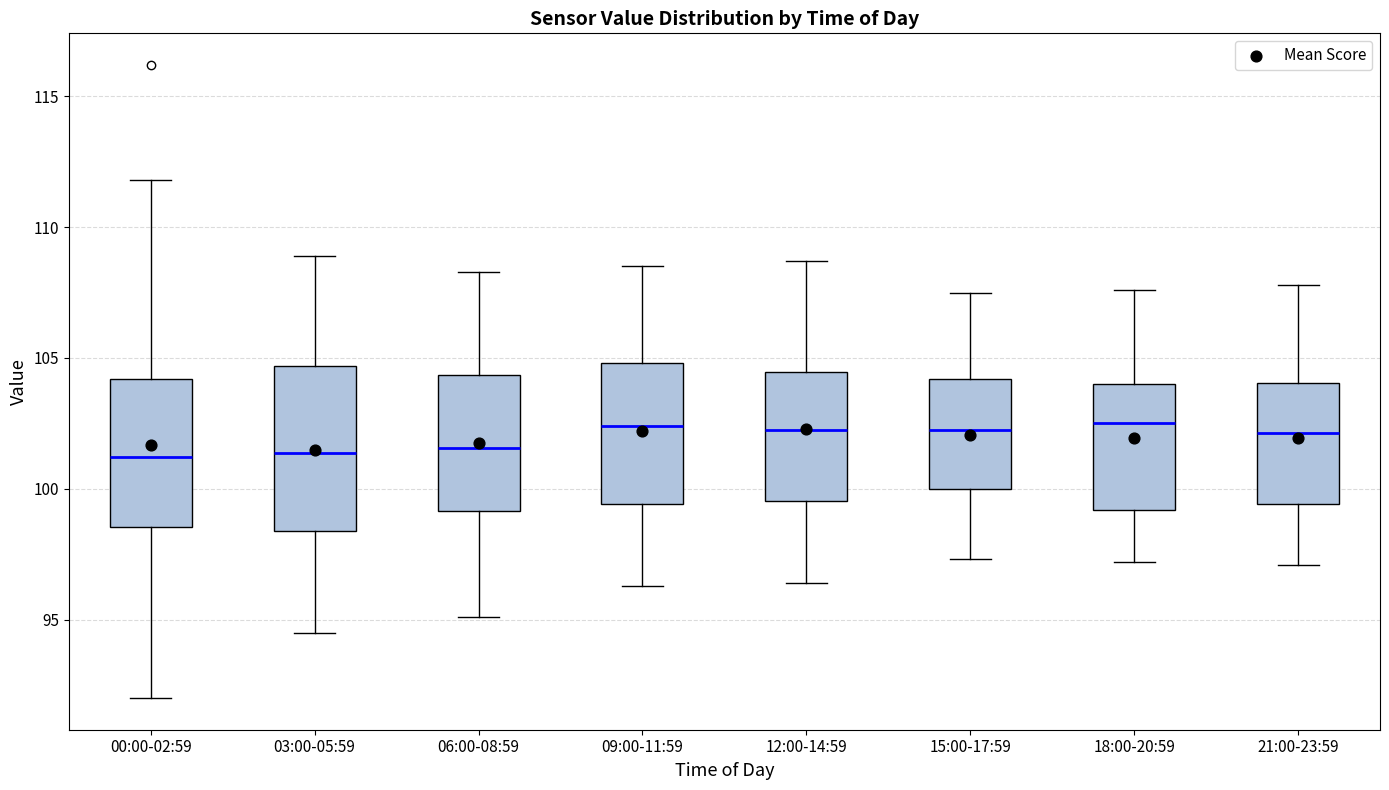

Reading left to right, read every box against the y-axis: the position of its median line, the range the box covers, and the ends of its whiskers. The values are not printed on the chart, so give them approximately, as read against the axis.

00:00-02:59: median 101.0, box 98.5 to 104.0, whiskers 92.0 to 112.0
03:00-05:59: median 101.5, box 98.5 to 104.5, whiskers 94.5 to 109.0
06:00-08:59: median 101.5, box 99.0 to 104.5, whiskers 95.0 to 108.5
09:00-11:59: median 102.5, box 99.5 to 105.0, whiskers 96.5 to 108.5
12:00-14:59: median 102.5, box 99.5 to 104.5, whiskers 96.5 to 108.5
15:00-17:59: median 102.5, box 100.0 to 104.0, whiskers 97.5 to 107.5
18:00-20:59: median 102.5, box 99.0 to 104.0, whiskers 97.0 to 107.5
21:00-23:59: median 102.0, box 99.5 to 104.0, whiskers 97.0 to 108.0